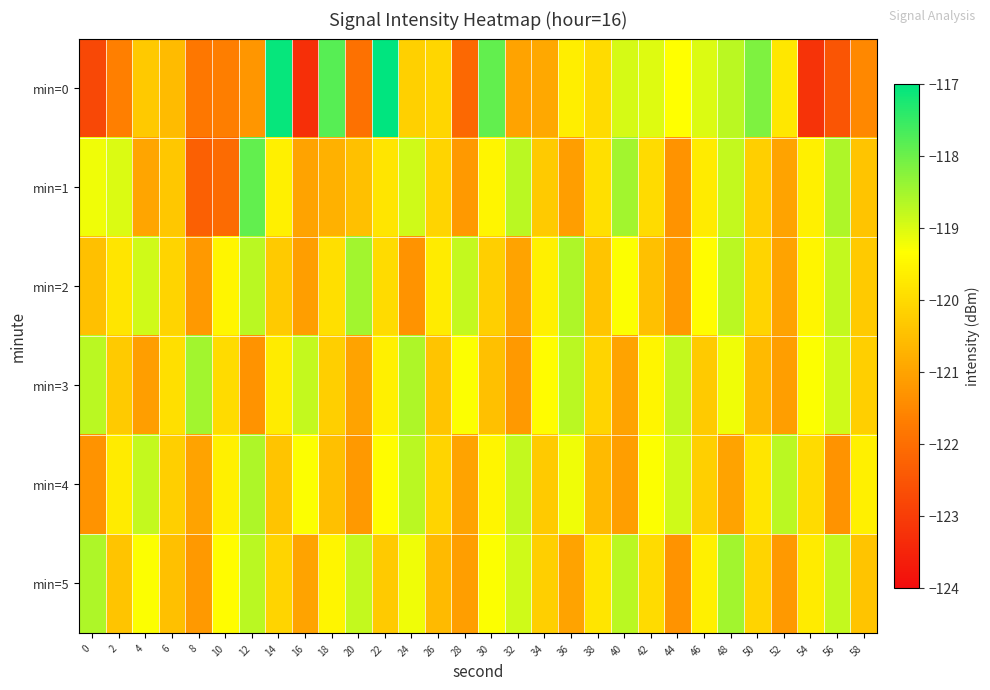

What is the greatest value displayed?

-117.0